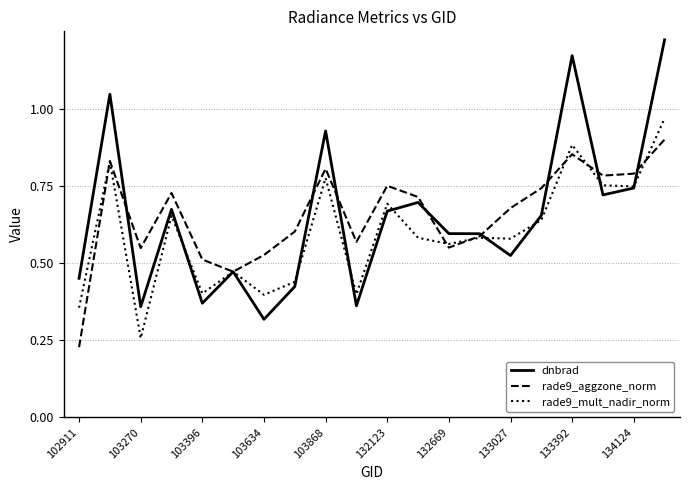

Which series has the widest spread of values?

dnbrad